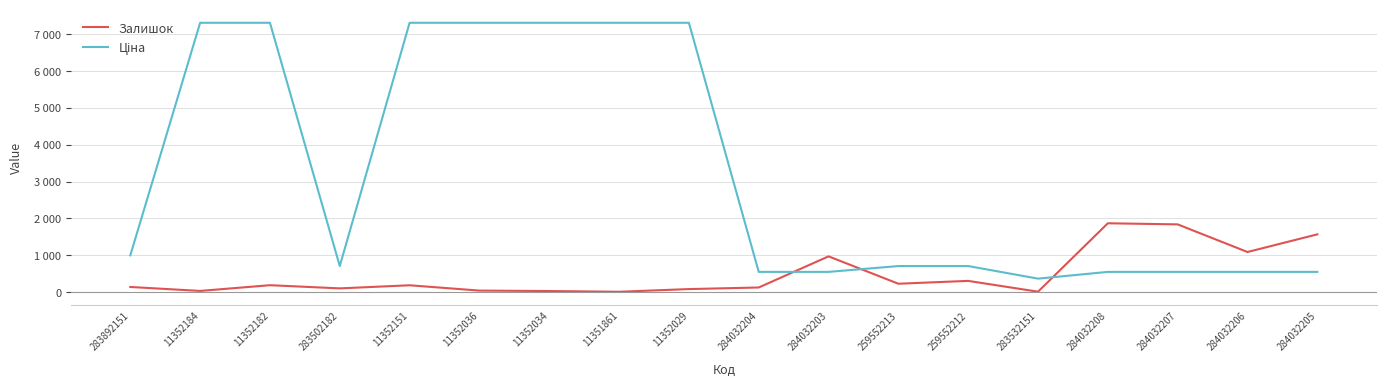

What position from the right is 284032208?

4